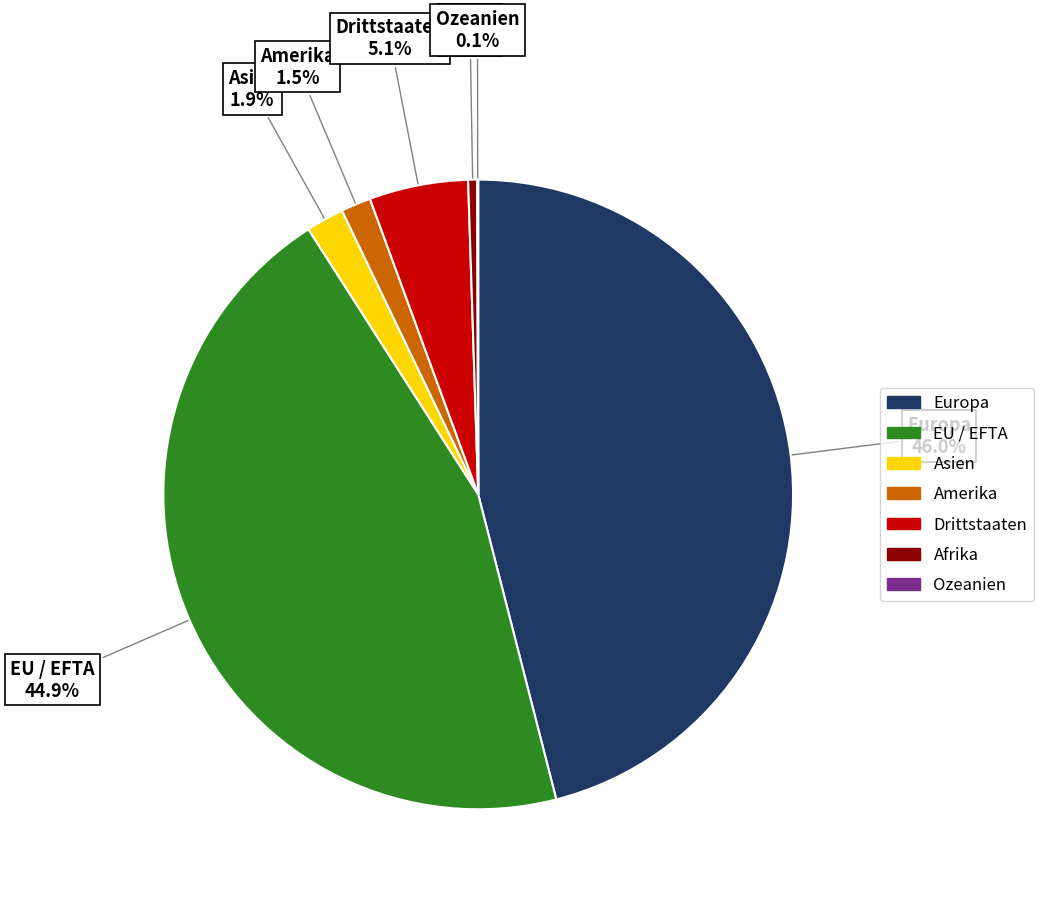

Is Drittstaaten the majority of the pie?

No